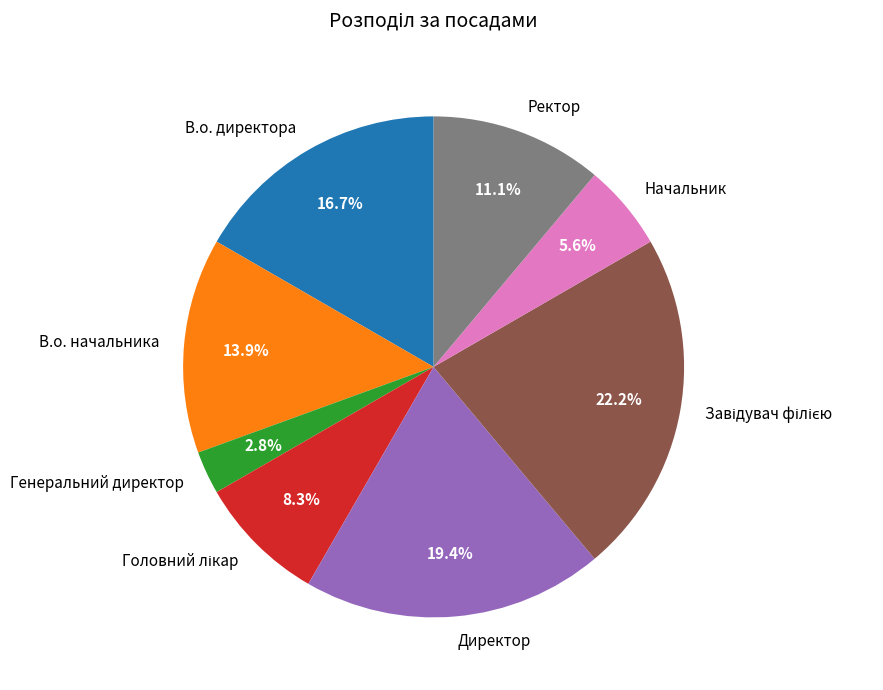

The Ректор slice represents 16% of the pie. True or false?

False